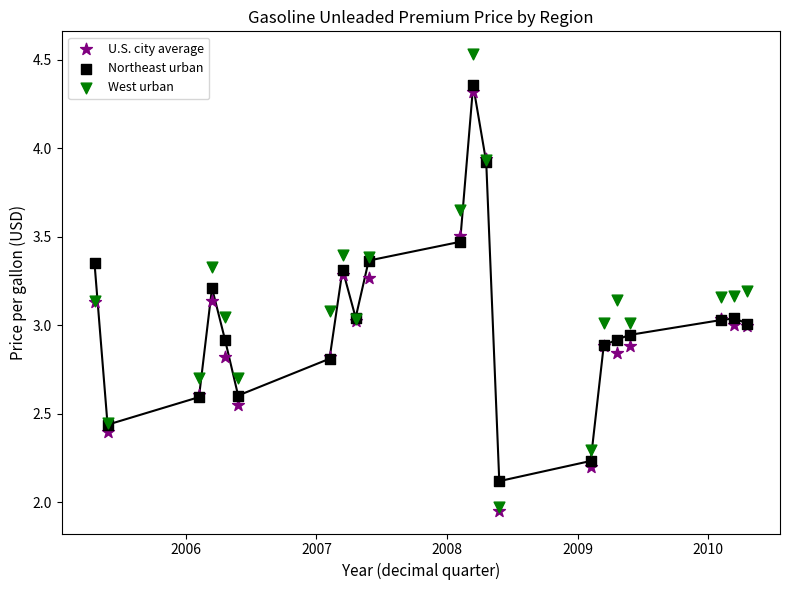

Which series has the largest Y range (max minus min)?

West urban